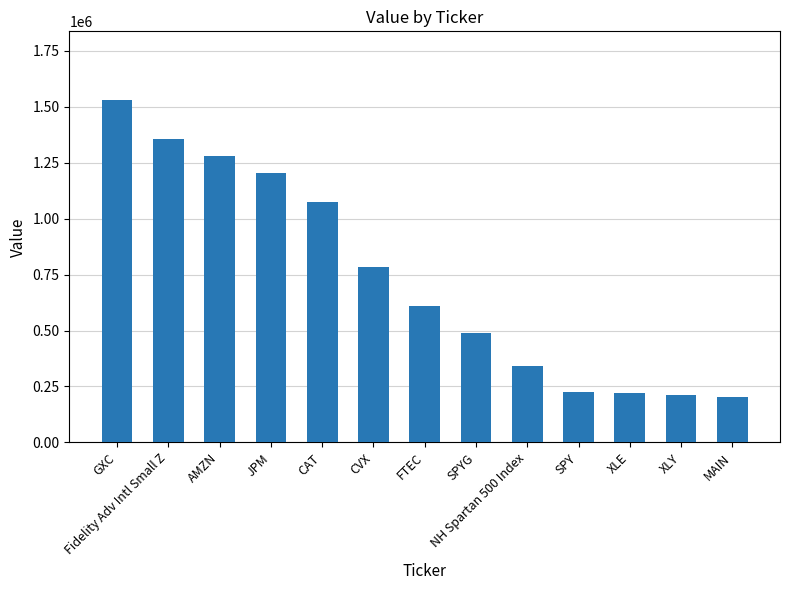

What is the value of the 5th bar from the left?

1075000